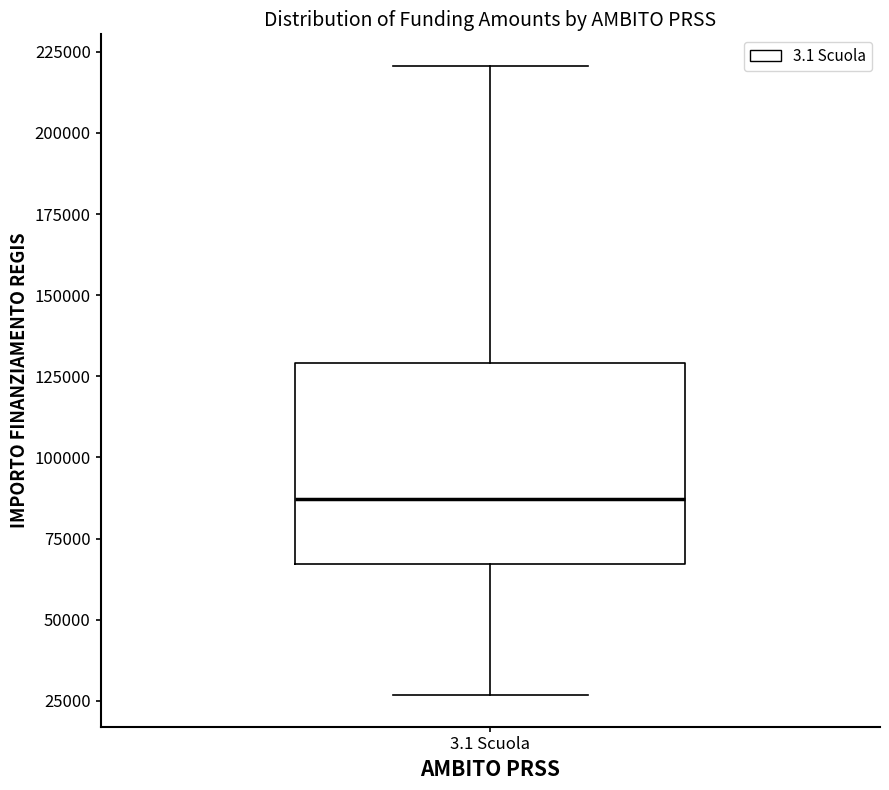

Read this box plot against the y-axis: the position of the median line, the range covered by the box, and the ends of both whiskers. The values are not printed on the chart, so give them approximately, as read against the axis.

median 85000, box 65000 to 130000, whiskers 25000 to 220000